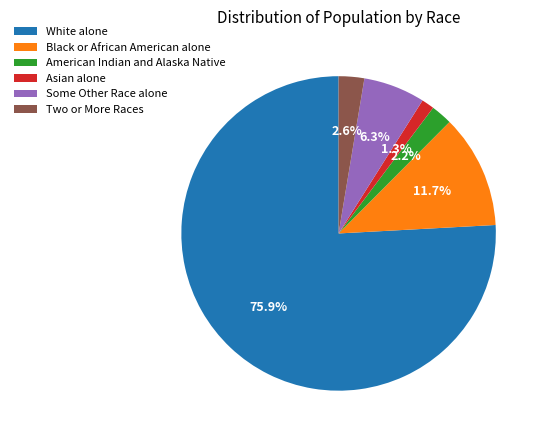

Is there any slice that represents more than half of the pie?

Yes